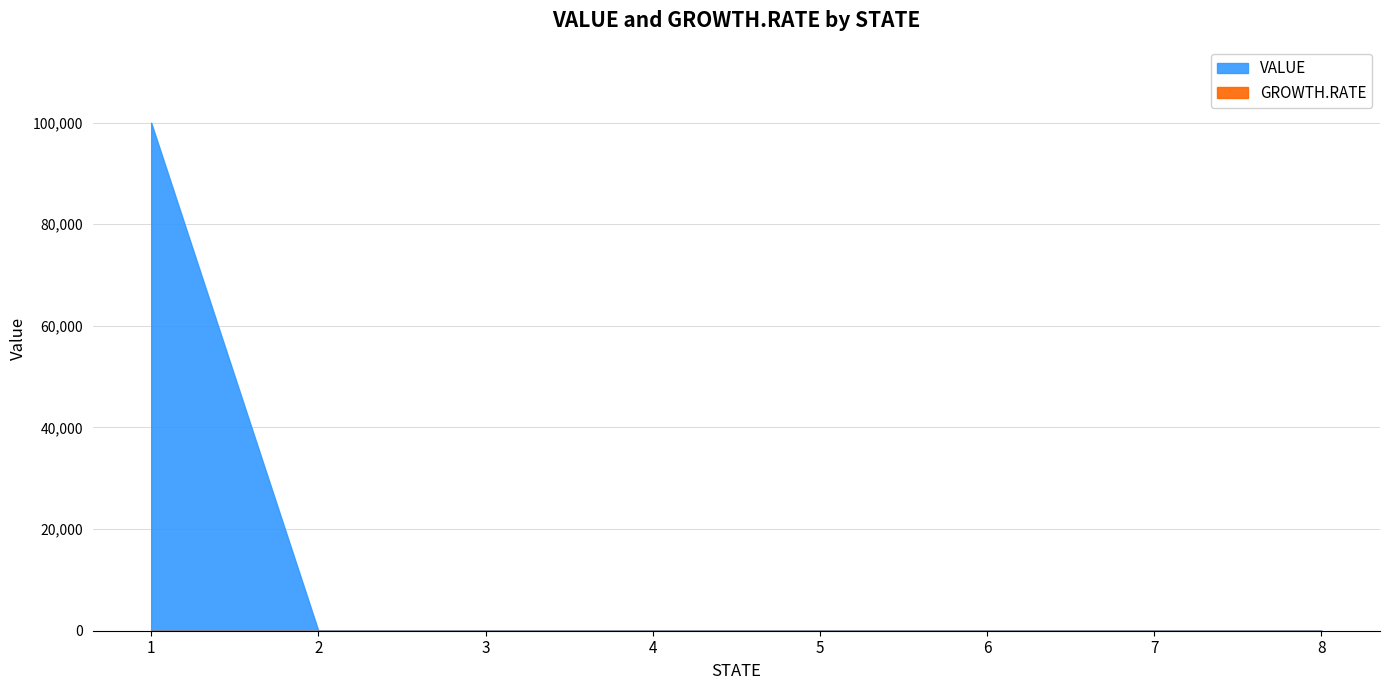

Between 5 and 8, which is larger?

5